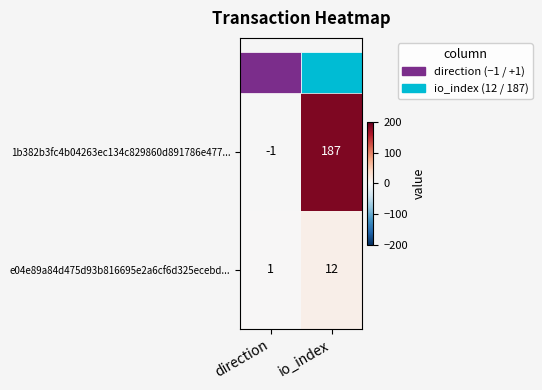

How many series are shown in this chart?

2